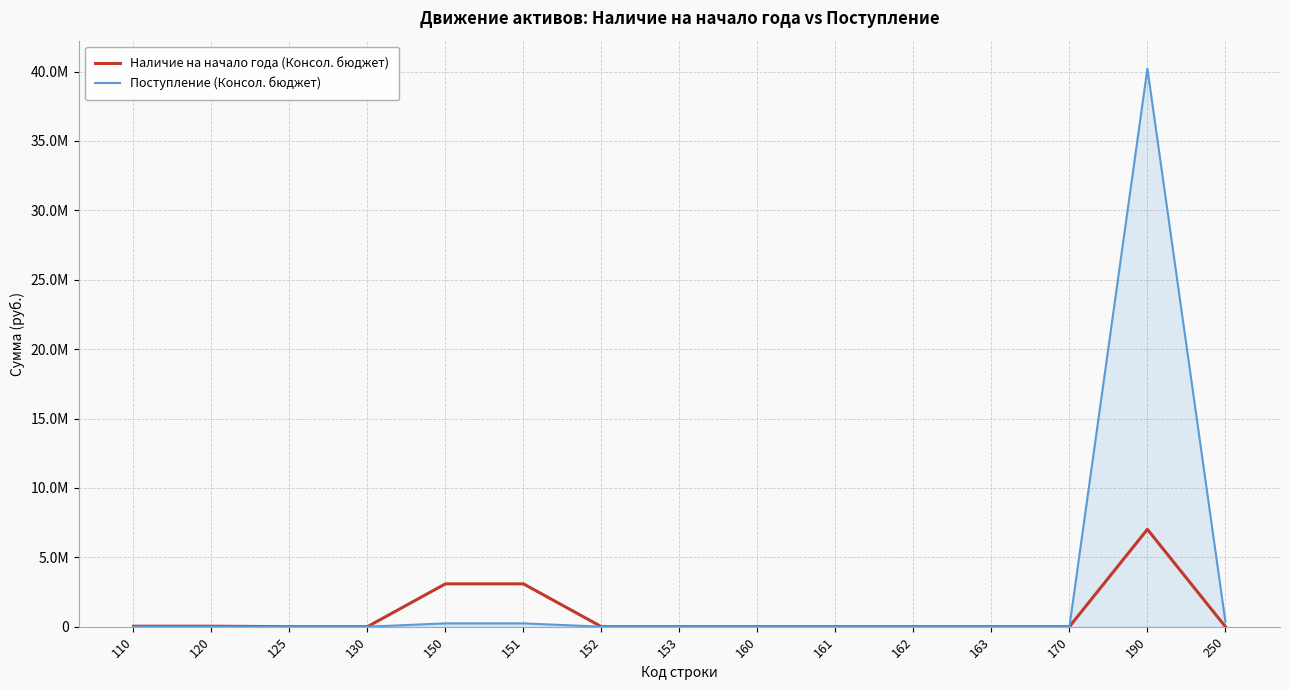

Is the value of Поступление (Консол. бюджет) at 120 greater than the value of Наличие на начало года (Консол. бюджет) at 152?

No